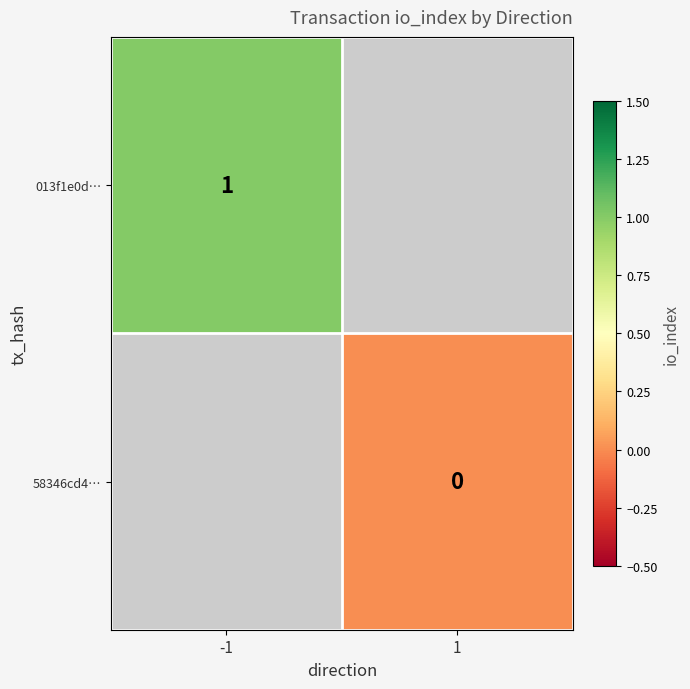

The 013f1e0d… series shows 1.3 at -1. True or false?

False